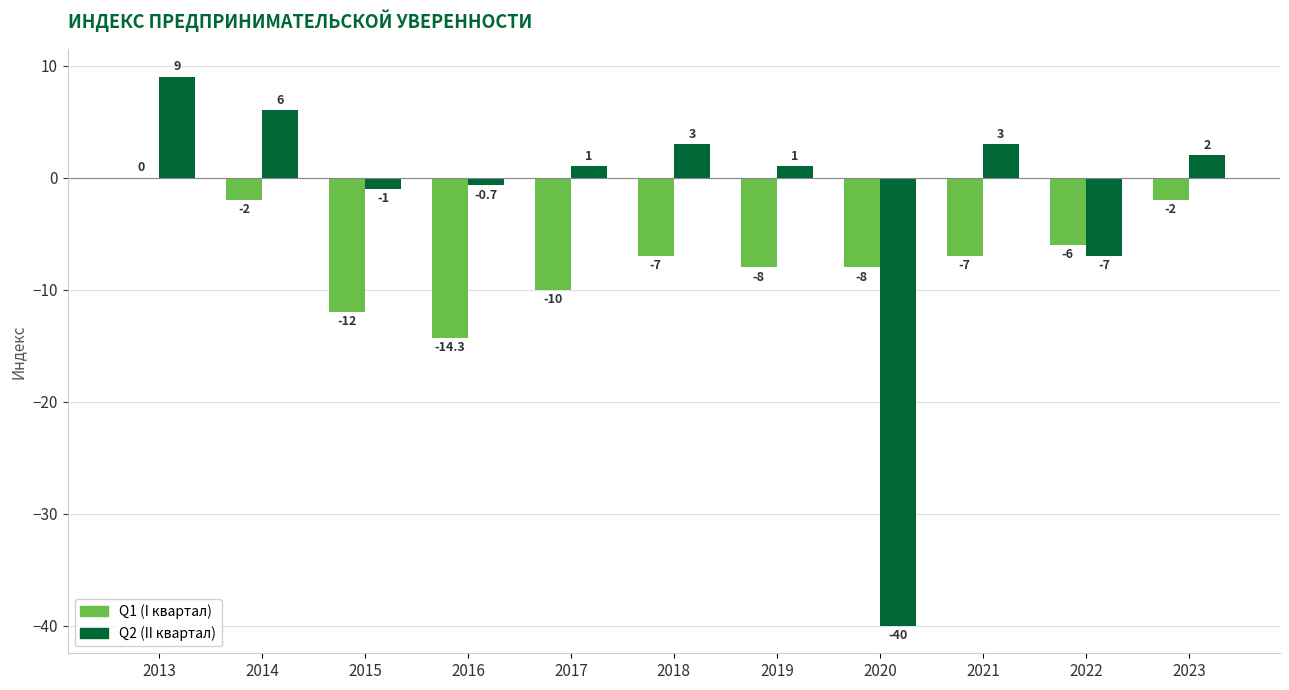

At which category does the chart reach its peak across all series?

2013